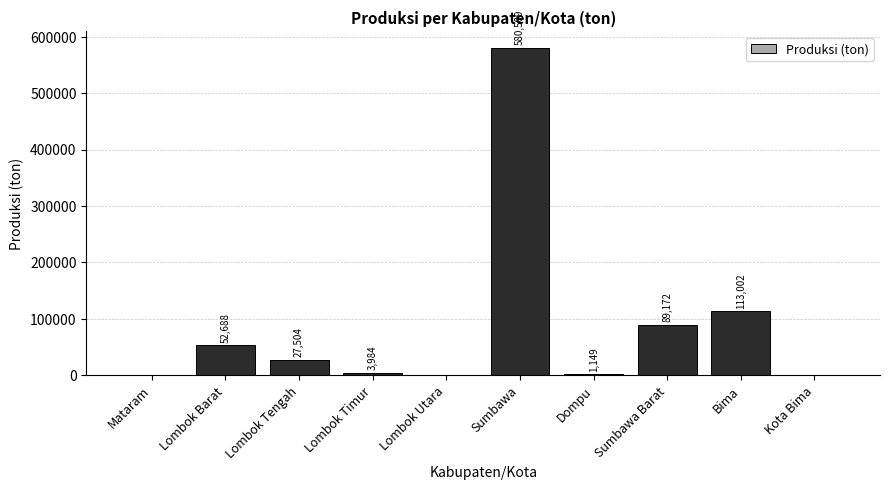

Are the bars horizontal?

No